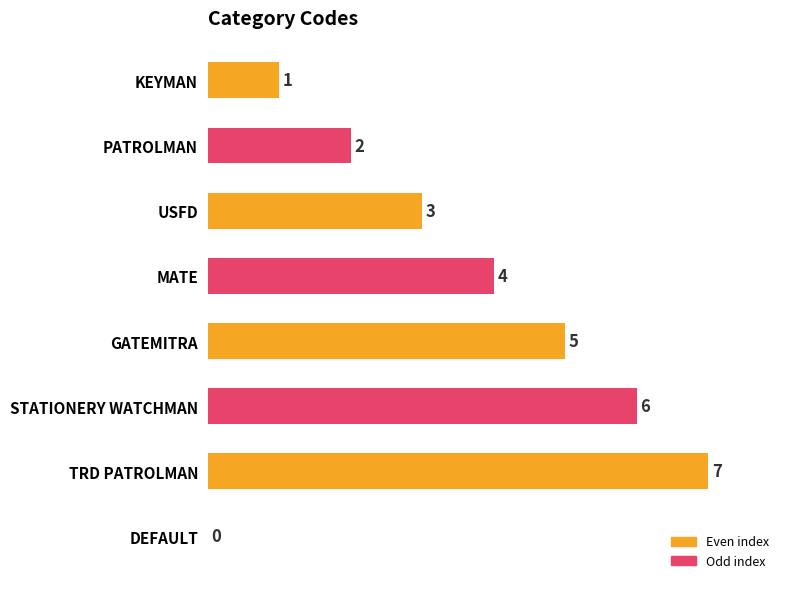

Reading bottom to top, extract all data points from this chart.

DEFAULT=0	TRD PATROLMAN=7	STATIONERY WATCHMAN=6	GATEMITRA=5	MATE=4	USFD=3	PATROLMAN=2	KEYMAN=1